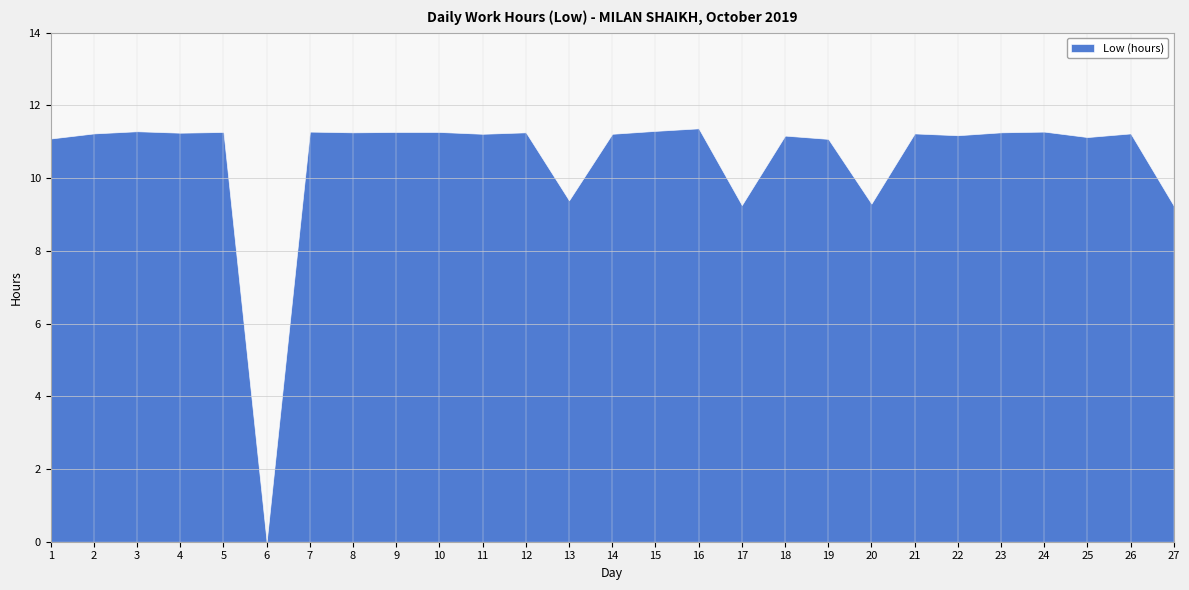

Where does the data first go above 11?

1